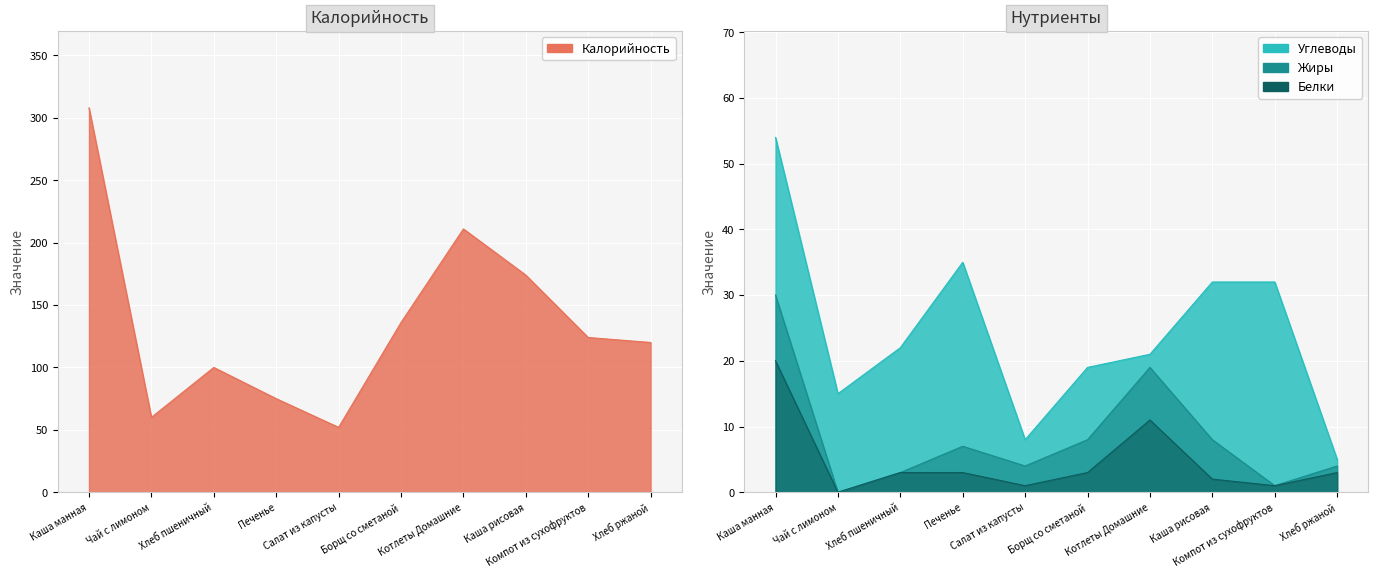

What is the label of the 1st point from the right?

Хлеб ржаной